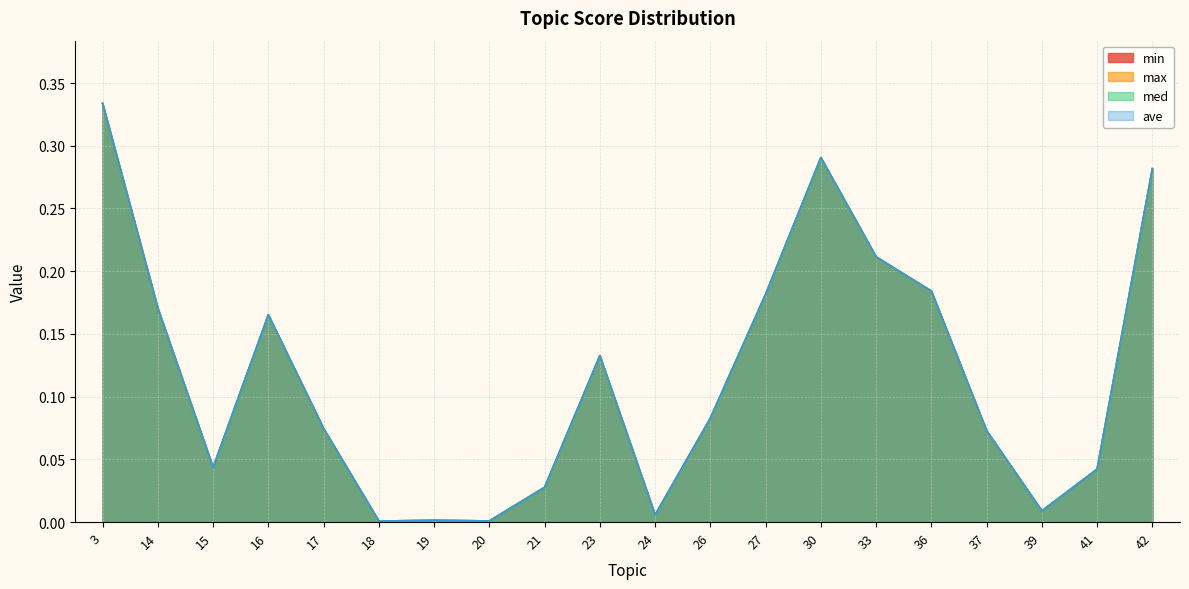

What are all the series names shown in the legend?

min, max, med, ave